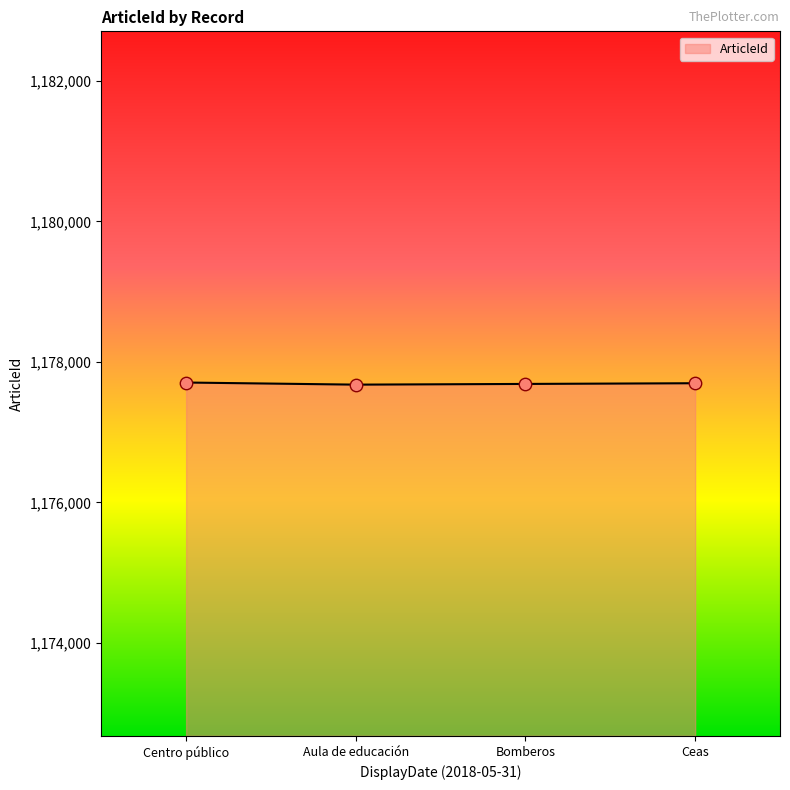

Approximately how many times larger is the value at Bomberos compared to Aula de educación?

1.0